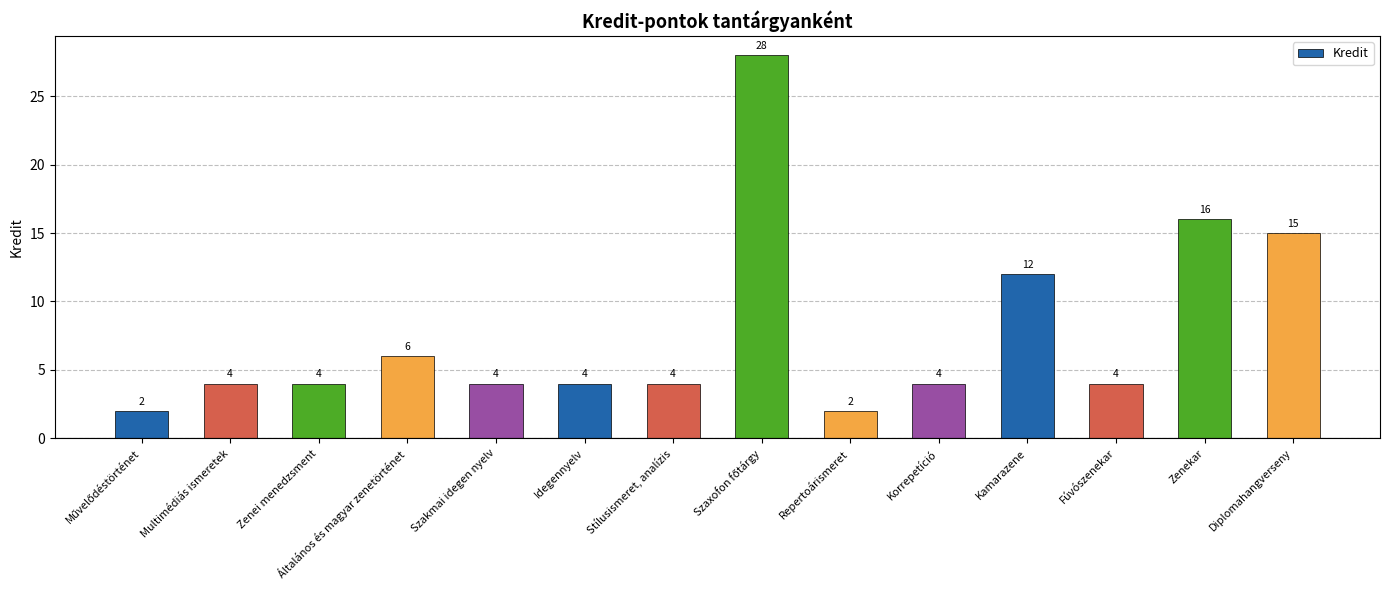

Which has a higher value, Általános és magyar zenetörténet or Repertoárismeret?

Általános és magyar zenetörténet